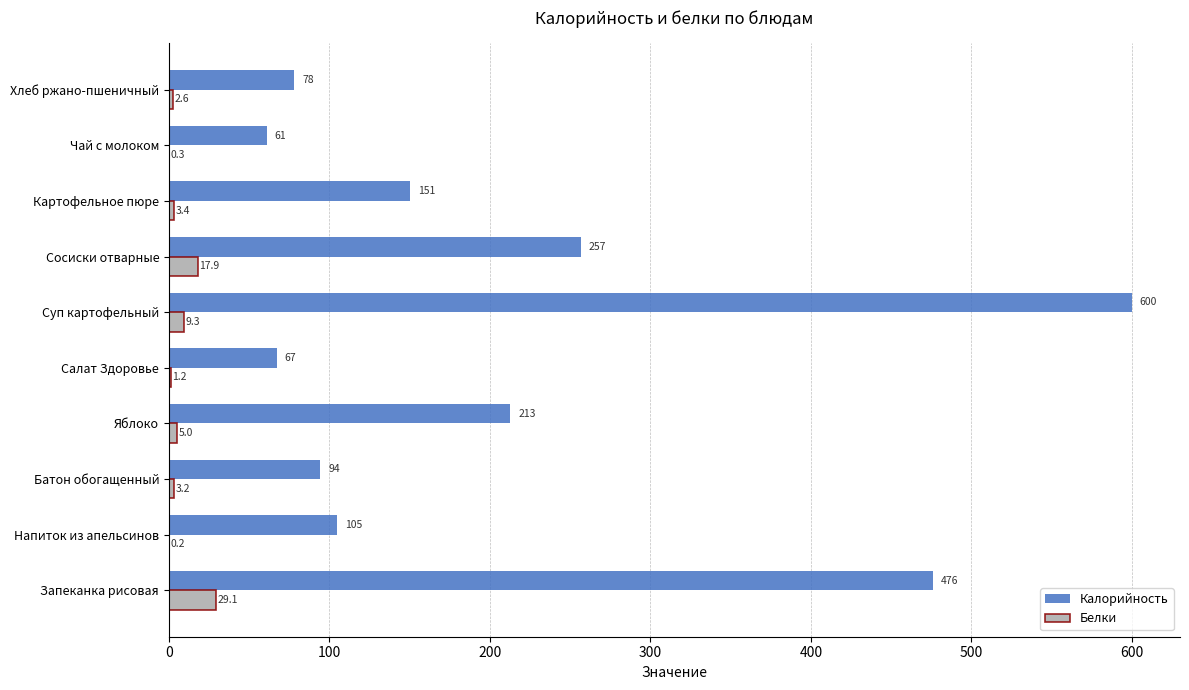

The value of Белки at Напиток из апельсинов is 0.2. True or false?

True